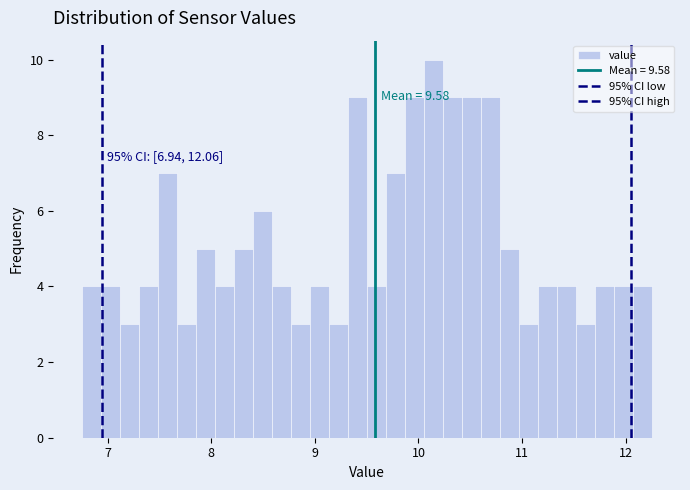

Around what value on the x-axis is the tallest bar? Give the approximate position of its centre, as read against the axis.

10.1